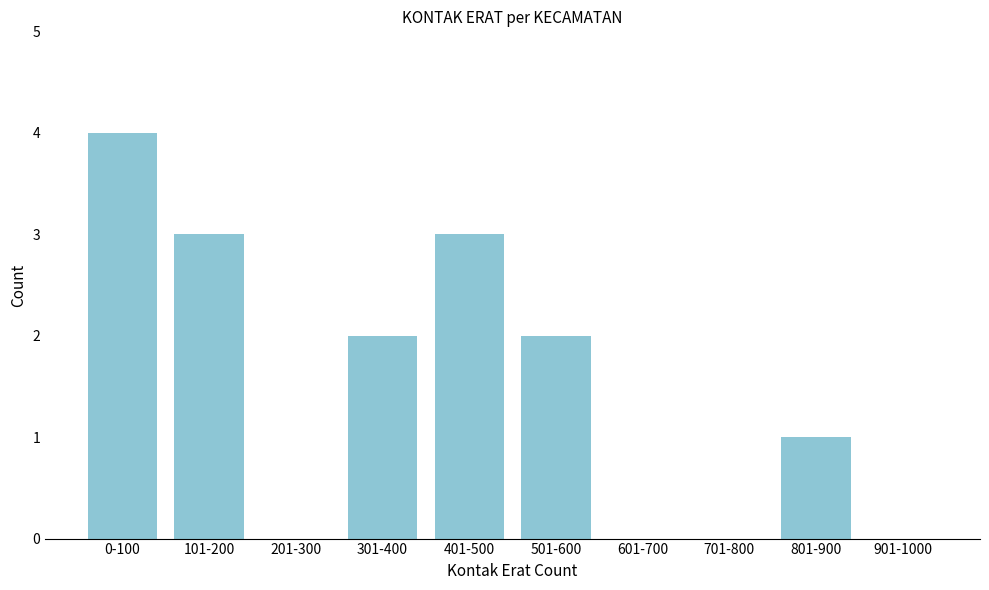

Reading left to right, transcribe all the data shown in this chart.

0-100=4	101-200=3	201-300=0	301-400=2	401-500=3	501-600=2	601-700=0	701-800=0	801-900=1	901-1000=0